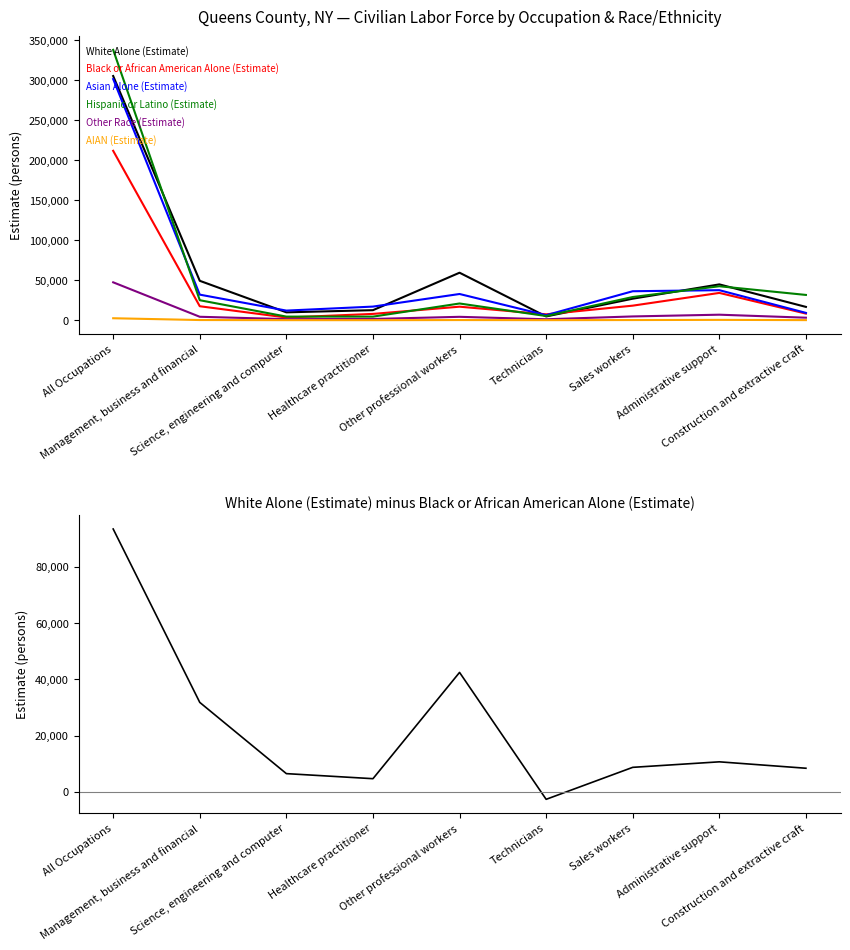

What are all the series names shown in the legend?

White Alone (Estimate), Black or African American Alone (Estimate), Asian Alone (Estimate), Hispanic or Latino (Estimate), Other Race (Estimate), AIAN (Estimate)